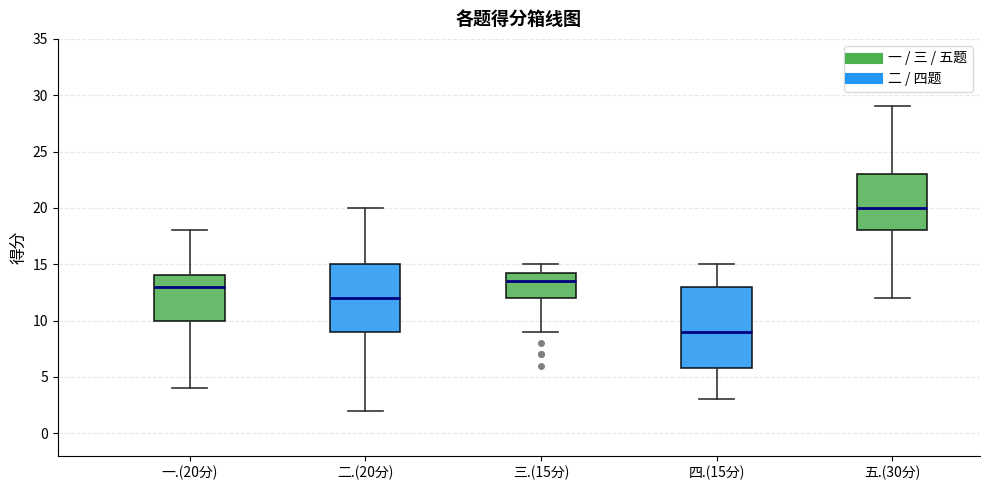

Reading left to right, read every box against the y-axis: the position of its median line, the range the box covers, and the ends of its whiskers. The values are not printed on the chart, so give them approximately, as read against the axis.

一.(20分): median 13.0, box 10.0 to 14.0, whiskers 4.0 to 18.0
二.(20分): median 12.0, box 9.0 to 15.0, whiskers 2.0 to 20.0
三.(15分): median 13.5, box 12.0 to 14.5, whiskers 9.0 to 15.0
四.(15分): median 9.0, box 6.0 to 13.0, whiskers 3.0 to 15.0
五.(30分): median 20.0, box 18.0 to 23.0, whiskers 12.0 to 29.0